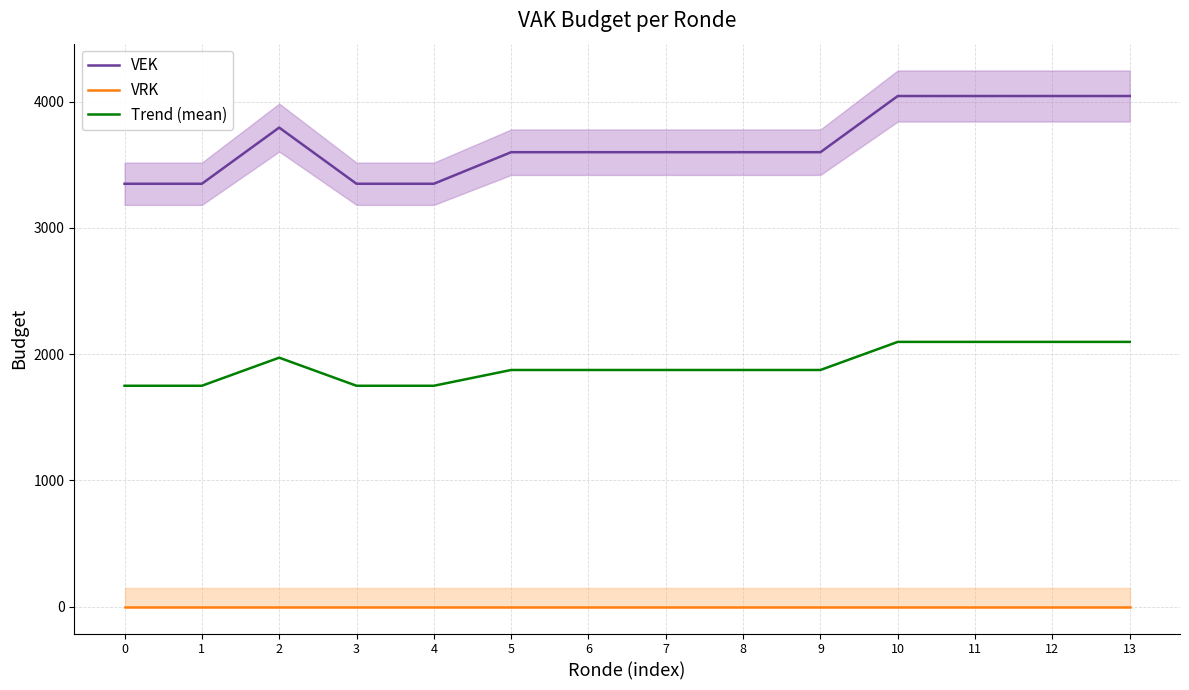

What is the maximum value shown in the chart?

4045.0